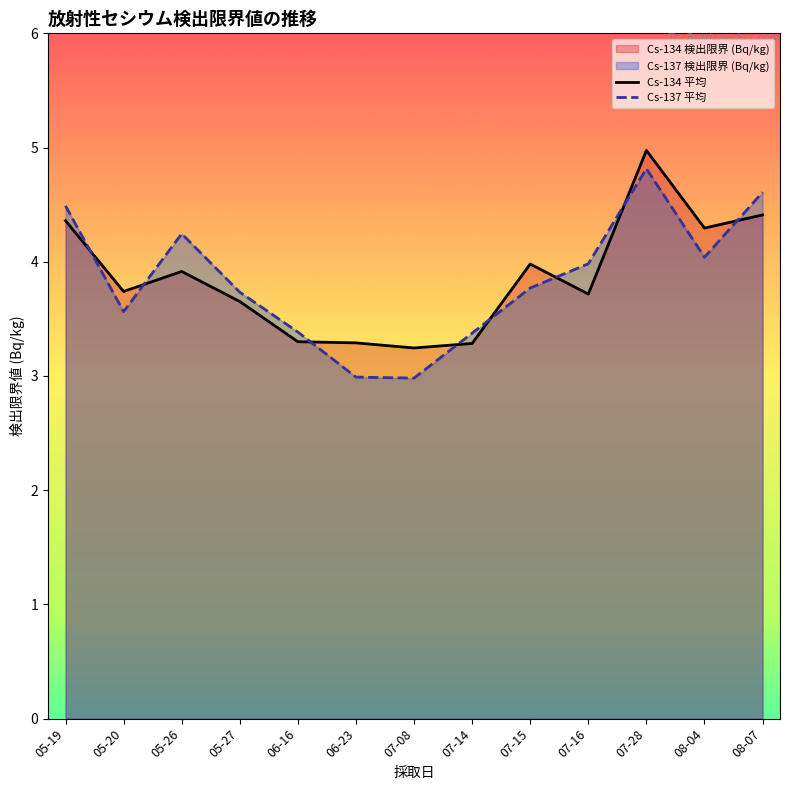

What is the value of the Cs-134 平均 point at the 2nd from the left?

3.7